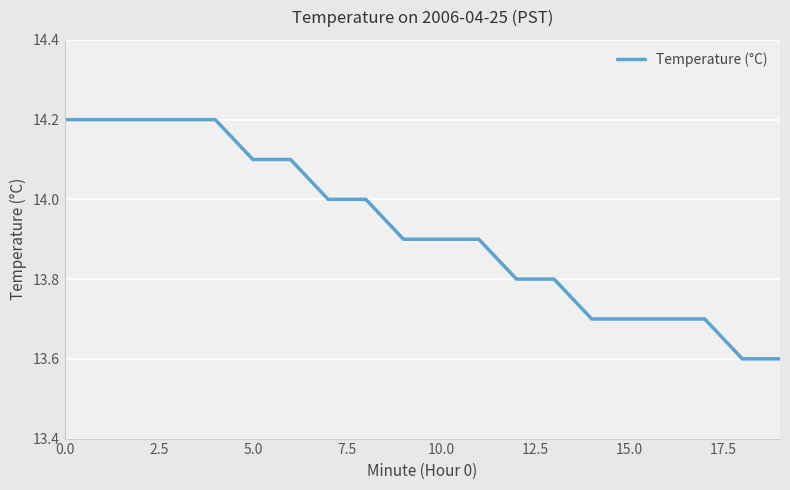

How many values are between 13 and 14?

13